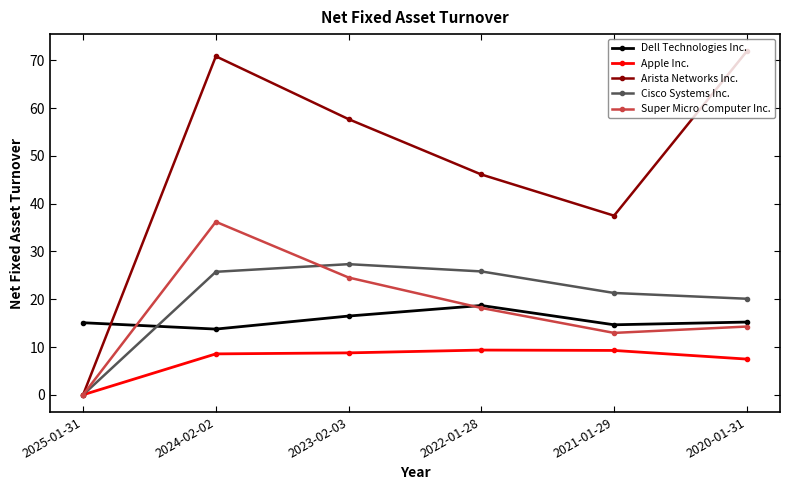

Is this an area chart (filled region under the line)?

No